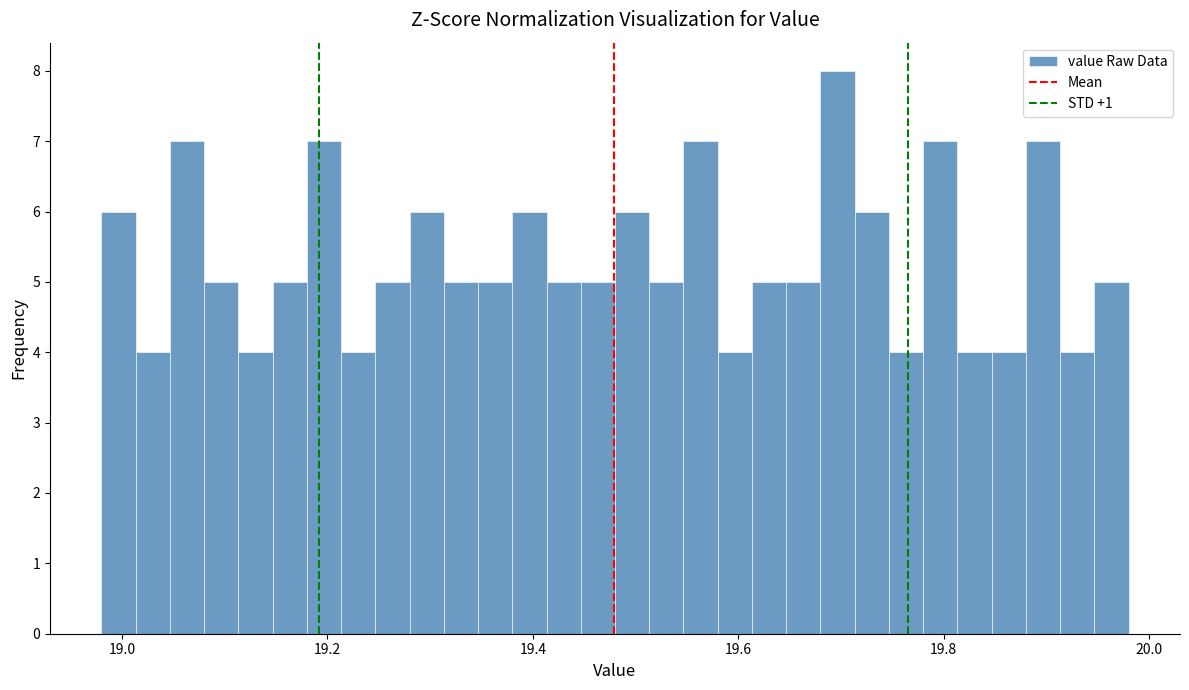

Around what value on the x-axis is the tallest bar? Give the approximate position of its centre, as read against the axis.

19.70